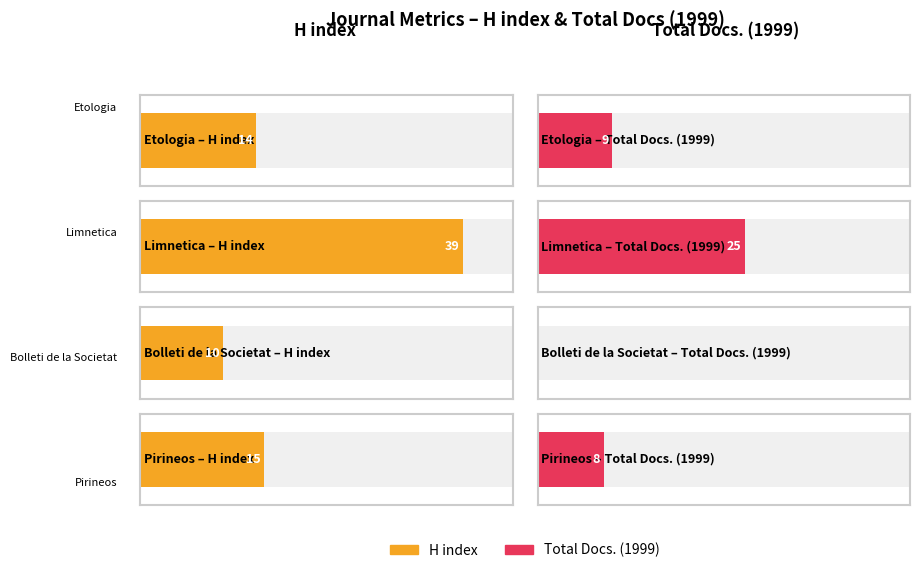

Which category has the lowest value across all series?

Bolleti de la Societat